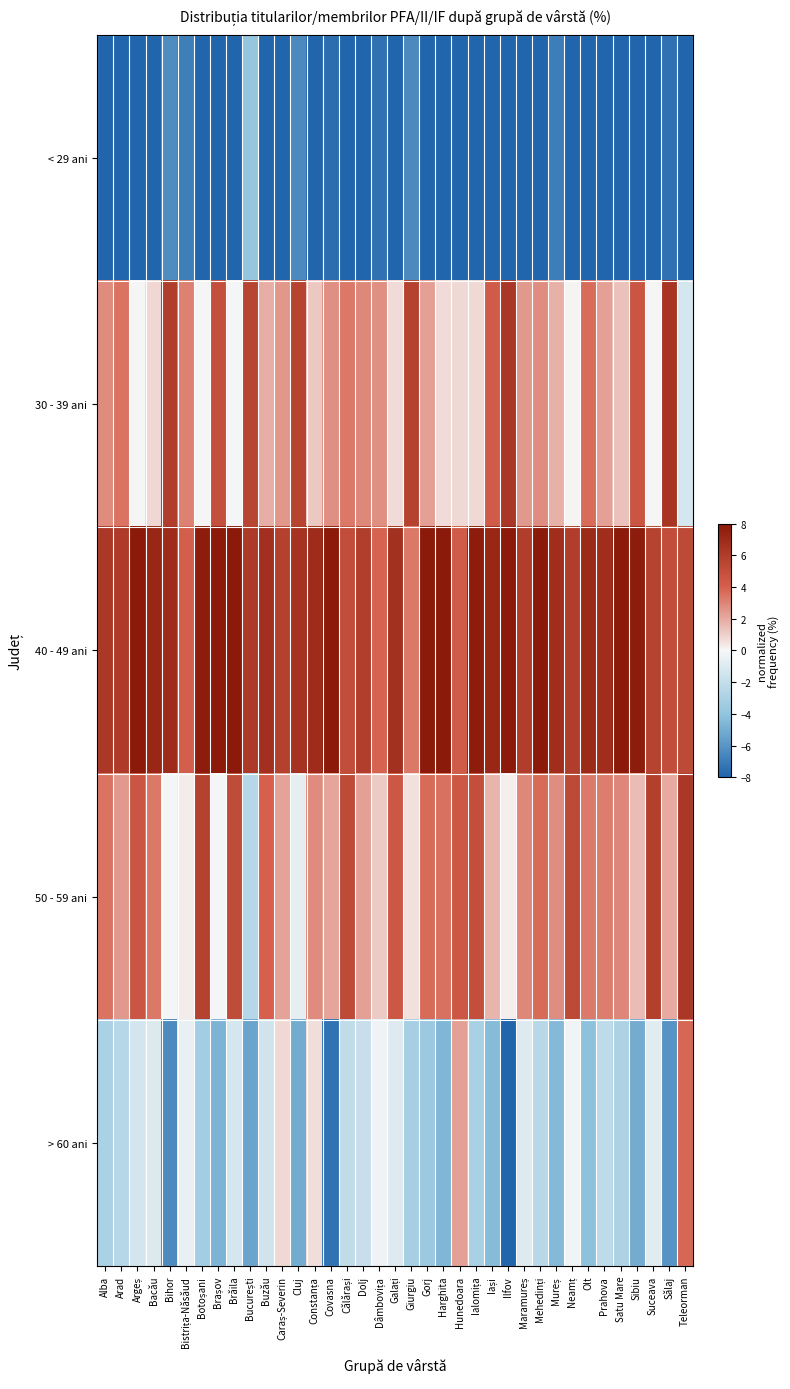

Reading right to left, transcribe all the data shown in this chart.

< 29 ani: Teleorman=-13.9	Sălaj=-7.5	Suceava=-10.7	Sibiu=-9.0	Satu Mare=-10.5	Prahova=-10.1	Olt=-9.8	Neamț=-11.0	Mureș=-6.9	Mehedinți=-12.3	Maramureș=-10.4	Ilfov=-10.3	Iași=-8.8	Ialomița=-10.6	Hunedoara=-11.7	Harghita=-9.7	Gorj=-11.8	Giurgiu=-6.5	Galați=-10.8	Dâmbovița=-7.5	Dolj=-9.2	Călărași=-11.5	Covasna=-7.6	Constanța=-11.6	Cluj=-6.4	Caraș-Severin=-11.3	Buzău=-11.1	București=-3.8	Brăila=-12.6	Brașov=-8.8	Botoșani=-10.3	Bistrița-Năsăud=-6.9	Bihor=-6.3	Bacău=-10.4	Argeș=-11.5	Arad=-9.4	Alba=-9.6
30 - 39 ani: Teleorman=-1.4	Sălaj=6.4	Suceava=0.0	Sibiu=4.6	Satu Mare=1.4	Prahova=2.3	Olt=3.6	Neamț=0.1	Mureș=1.9	Mehedinți=2.8	Maramureș=2.5	Ilfov=6.3	Iași=4.2	Ialomița=0.8	Hunedoara=0.8	Harghita=0.7	Gorj=2.3	Giurgiu=5.7	Galați=0.7	Dâmbovița=2.7	Dolj=2.9	Călărași=3.4	Covasna=2.7	Constanța=1.2	Cluj=5.6	Caraș-Severin=2.5	Buzău=1.9	București=5.5	Brăila=-0.2	Brașov=4.9	Botoșani=0.0	Bistrița-Năsăud=3.1	Bihor=5.9	Bacău=0.8	Argeș=0.1	Arad=3.4	Alba=2.9
40 - 49 ani: Teleorman=5.3	Sălaj=5.0	Suceava=5.7	Sibiu=7.9	Satu Mare=9.0	Prahova=6.8	Olt=7.0	Neamț=5.9	Mureș=6.8	Mehedinți=8.3	Maramureș=5.9	Ilfov=12.3	Iași=7.2	Ialomița=7.8	Hunedoara=4.2	Harghita=10.0	Gorj=9.5	Giurgiu=3.3	Galați=6.6	Dâmbovița=3.9	Dolj=5.9	Călărași=5.0	Covasna=10.2	Constanța=6.9	Cluj=6.5	Caraș-Severin=5.8	Buzău=6.7	București=6.2	Brăila=9.0	Brașov=8.8	Botoșani=7.9	Bistrița-Năsăud=4.1	Bihor=6.9	Bacău=7.2	Argeș=8.2	Arad=6.1	Alba=6.2
50 - 59 ani: Teleorman=6.2	Sălaj=2.0	Suceava=5.8	Sibiu=1.5	Satu Mare=3.0	Prahova=3.2	Olt=3.2	Neamț=5.2	Mureș=2.8	Mehedinți=3.7	Maramureș=2.9	Ilfov=0.2	Iași=1.7	Ialomița=5.0	Hunedoara=4.5	Harghita=3.6	Gorj=3.7	Giurgiu=0.6	Galați=4.5	Dâmbovița=1.1	Dolj=2.2	Călărași=5.2	Covasna=2.1	Constanța=2.8	Cluj=-0.6	Caraș-Severin=2.2	Buzău=3.9	București=-2.5	Brăila=5.2	Brașov=-0.2	Botoșani=5.7	Bistrița-Năsăud=0.3	Bihor=-0.1	Bacău=3.4	Argeș=4.6	Arad=2.4	Alba=3.5
> 60 ani: Teleorman=3.8	Sălaj=-6.0	Suceava=-0.8	Sibiu=-5.0	Satu Mare=-2.9	Prahova=-2.2	Olt=-4.1	Neamț=-0.2	Mureș=-4.5	Mehedinți=-2.4	Maramureș=-0.9	Ilfov=-8.6	Iași=-4.3	Ialomița=-3.0	Hunedoara=2.3	Harghita=-4.6	Gorj=-3.6	Giurgiu=-3.2	Galați=-1.0	Dâmbovița=-0.3	Dolj=-1.9	Călărași=-2.1	Covasna=-7.4	Constanța=0.7	Cluj=-5.0	Caraș-Severin=0.8	Buzău=-1.5	București=-5.3	Brăila=-1.4	Brașov=-4.8	Botoșani=-3.3	Bistrița-Năsăud=-0.6	Bihor=-6.4	Bacău=-1.1	Argeș=-1.4	Arad=-2.5	Alba=-3.0